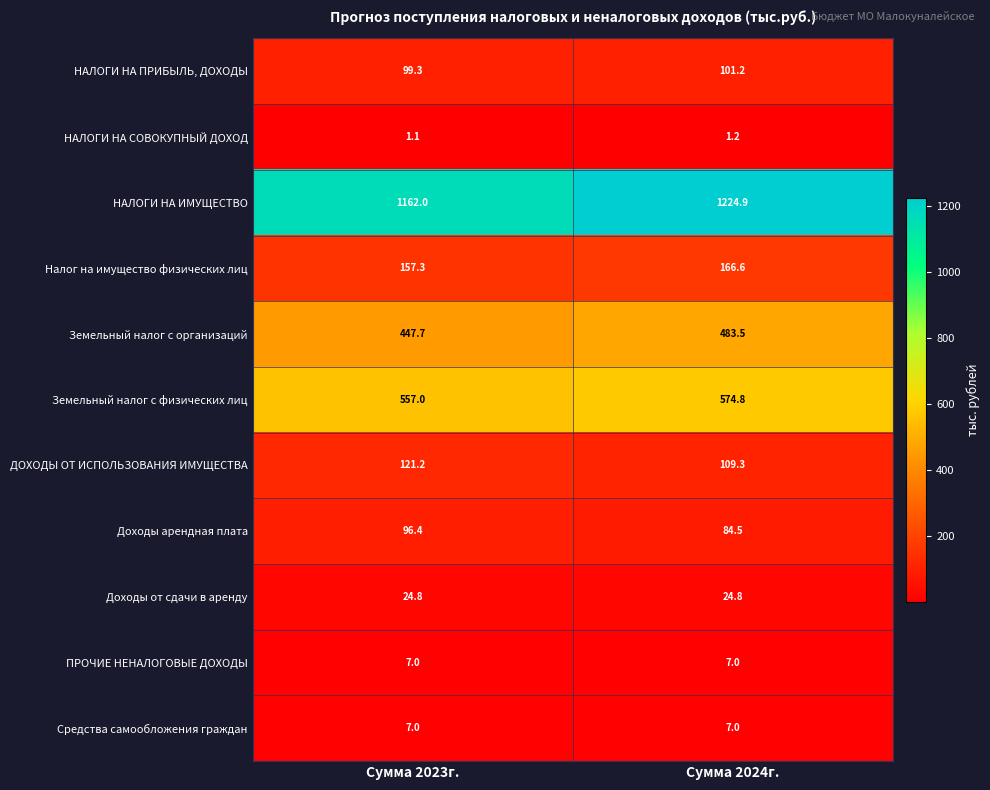

Reading left to right, list all the values displayed in this chart.

НАЛОГИ НА ПРИБЫЛЬ, ДОХОДЫ: Сумма 2023г.=99.3	Сумма 2024г.=101.2
НАЛОГИ НА СОВОКУПНЫЙ ДОХОД: Сумма 2023г.=1.1	Сумма 2024г.=1.2
НАЛОГИ НА ИМУЩЕСТВО: Сумма 2023г.=1162.0	Сумма 2024г.=1224.9
Налог на имущество физических лиц: Сумма 2023г.=157.3	Сумма 2024г.=166.6
Земельный налог с организаций: Сумма 2023г.=447.7	Сумма 2024г.=483.5
Земельный налог с физических лиц: Сумма 2023г.=557.0	Сумма 2024г.=574.8
ДОХОДЫ ОТ ИСПОЛЬЗОВАНИЯ ИМУЩЕСТВА: Сумма 2023г.=121.2	Сумма 2024г.=109.3
Доходы арендная плата: Сумма 2023г.=96.4	Сумма 2024г.=84.5
Доходы от сдачи в аренду: Сумма 2023г.=24.8	Сумма 2024г.=24.8
ПРОЧИЕ НЕНАЛОГОВЫЕ ДОХОДЫ: Сумма 2023г.=7.0	Сумма 2024г.=7.0
Средства самообложения граждан: Сумма 2023г.=7.0	Сумма 2024г.=7.0